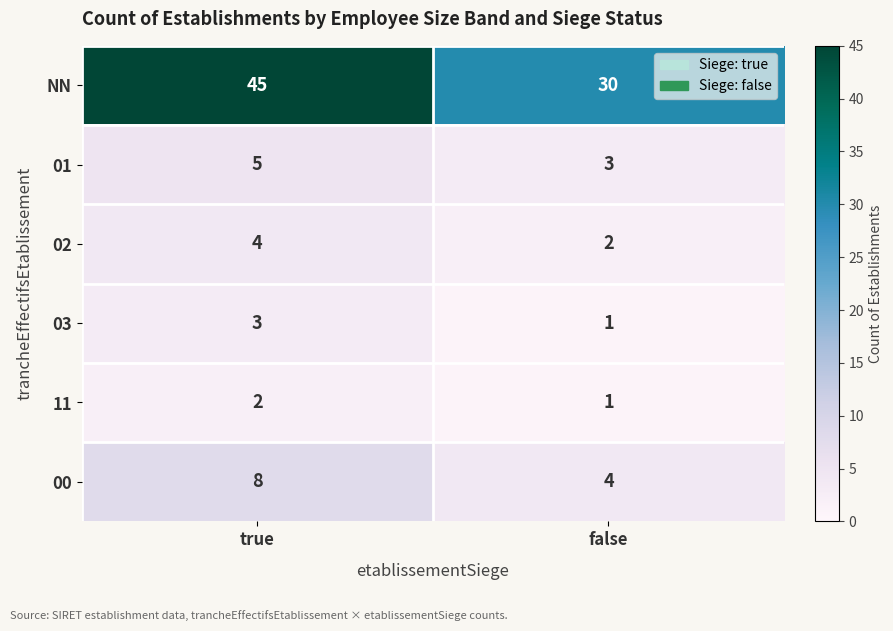

Which series has the largest total across all categories?

NN